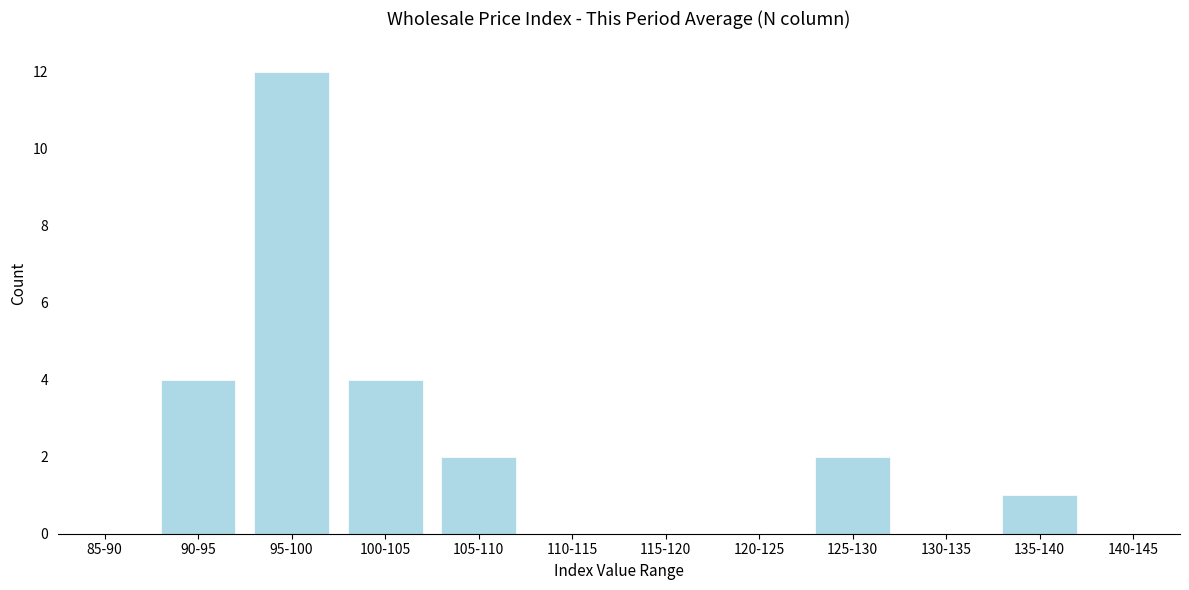

Reading right to left, what are all the values shown in this chart?

140-145=0	135-140=1	130-135=0	125-130=2	120-125=0	115-120=0	110-115=0	105-110=2	100-105=4	95-100=12	90-95=4	85-90=0